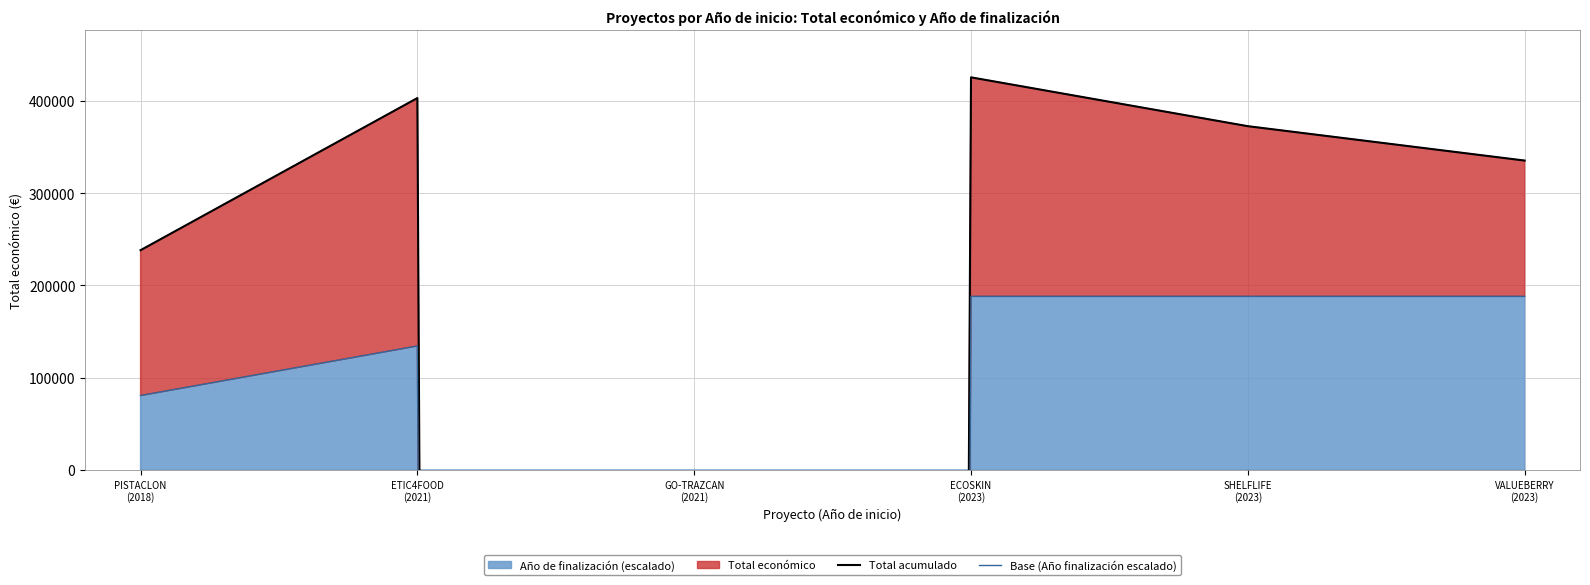

Which series has the largest range (max minus min)?

Total acumulado